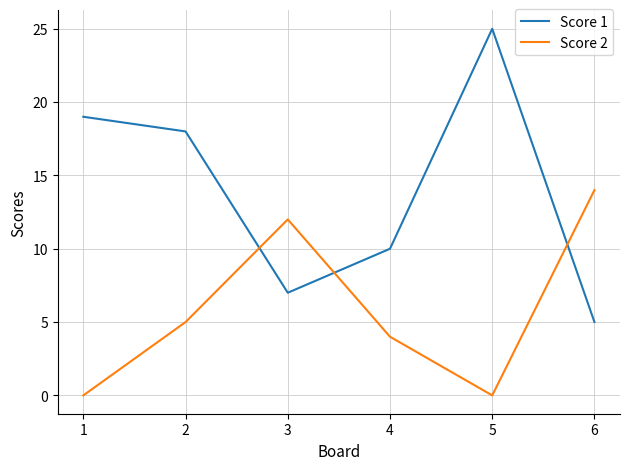

How many lines are shown in the chart?

2